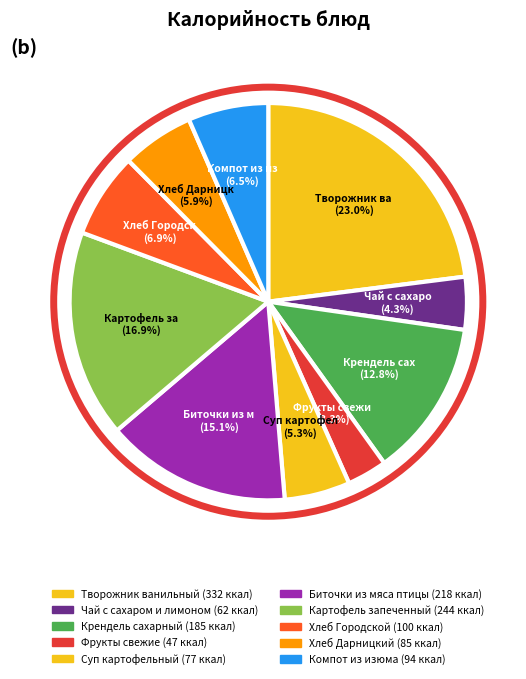

What is the largest slice in the pie chart?

Творожник ванильный